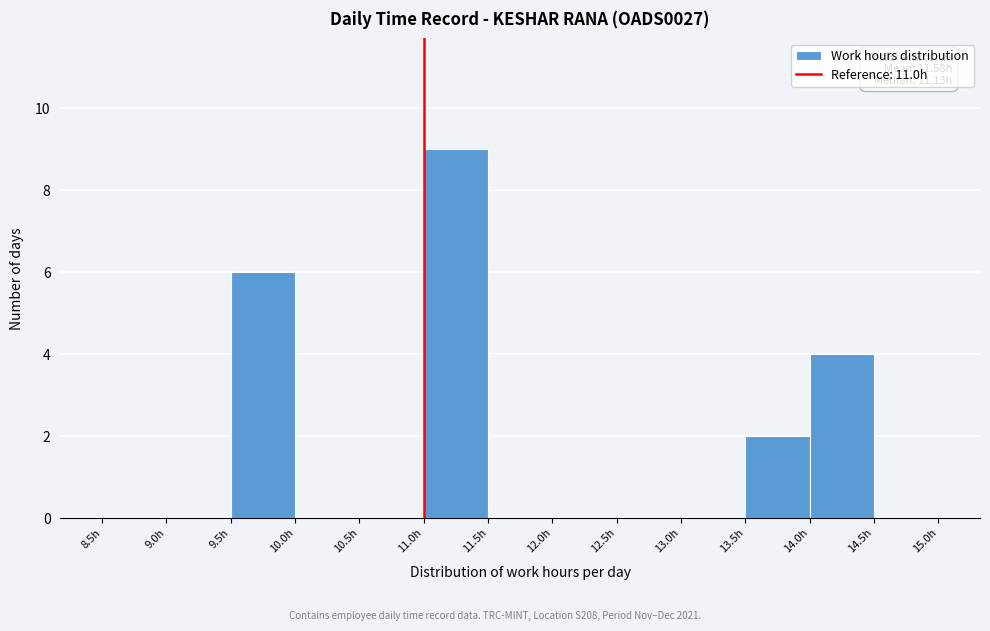

Over which range of the x-axis is the bar tallest?

11.0 to 11.5